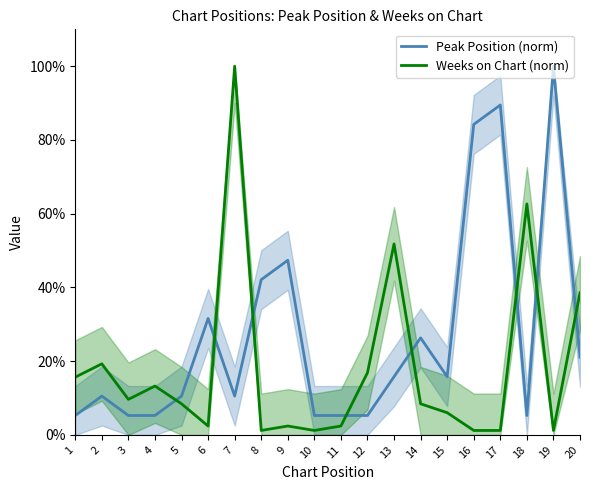

At how many categories does at least one series exceed 45?

7